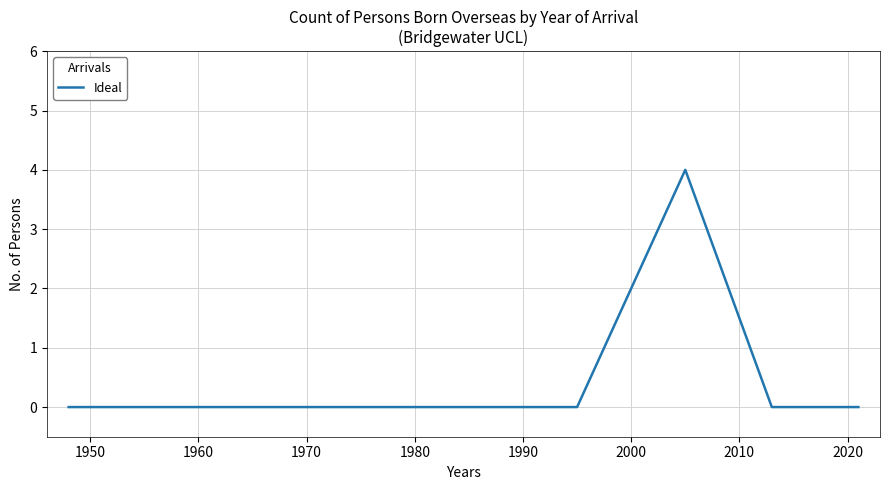

What is the difference between the maximum and minimum values?

4